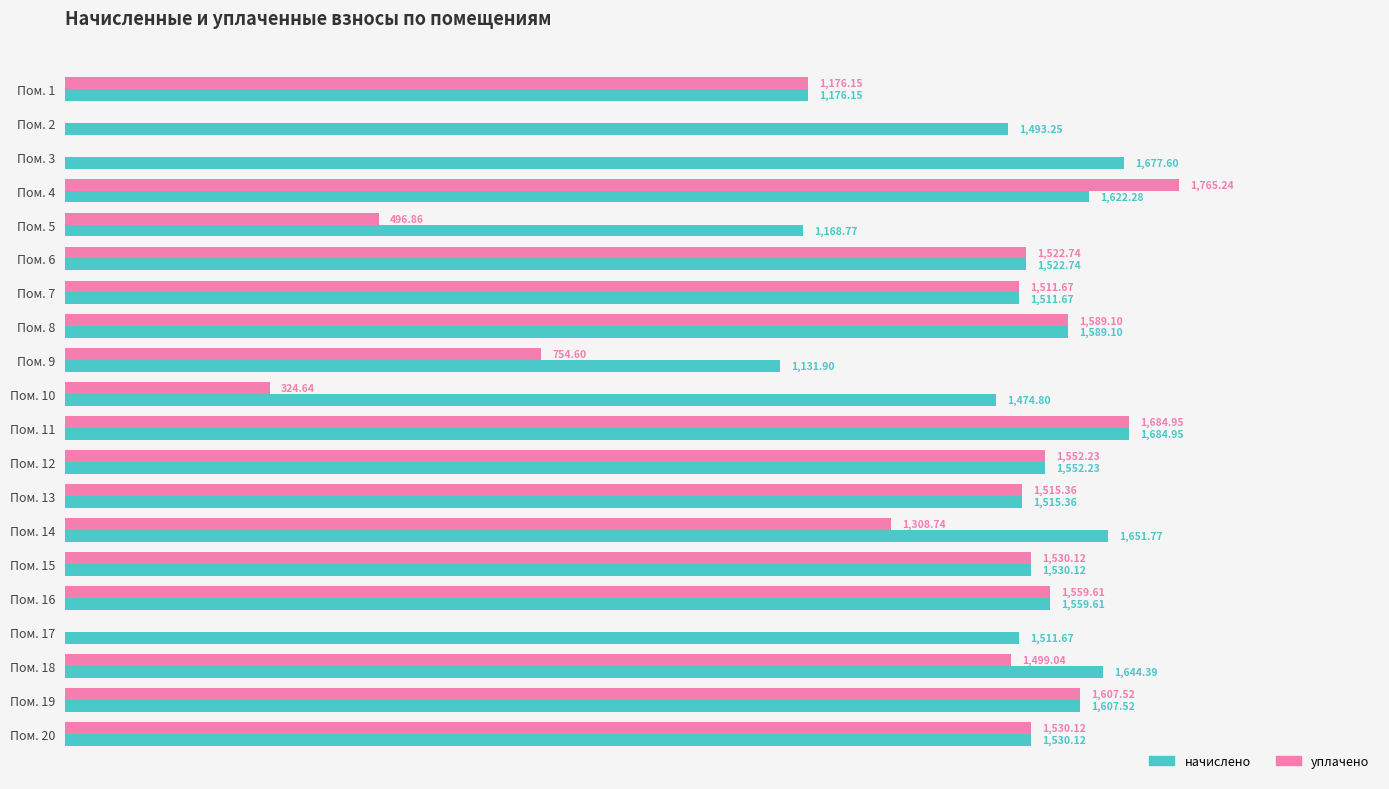

What are all the series names shown in the legend?

начислено, уплачено